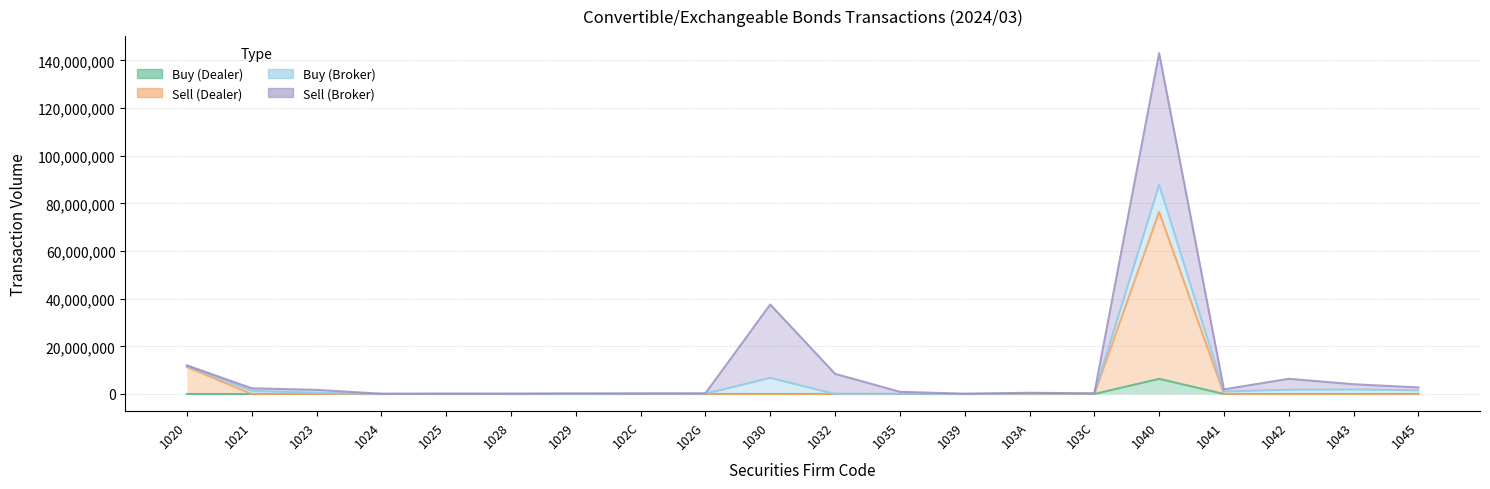

How many data points in Buy (Dealer) are above 0?

1